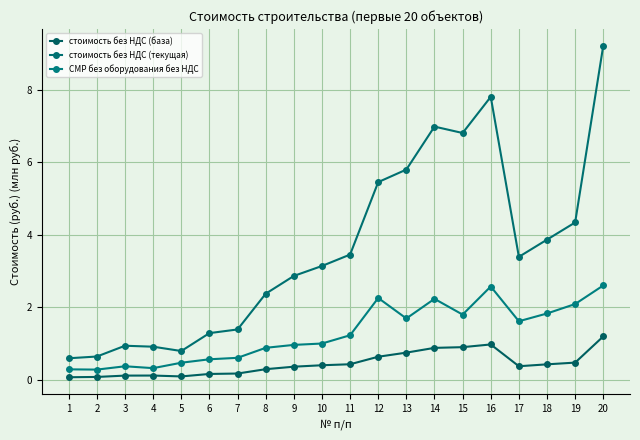

True or false: стоимость без НДС (база) has more than 2 points higher than both neighbors.

False